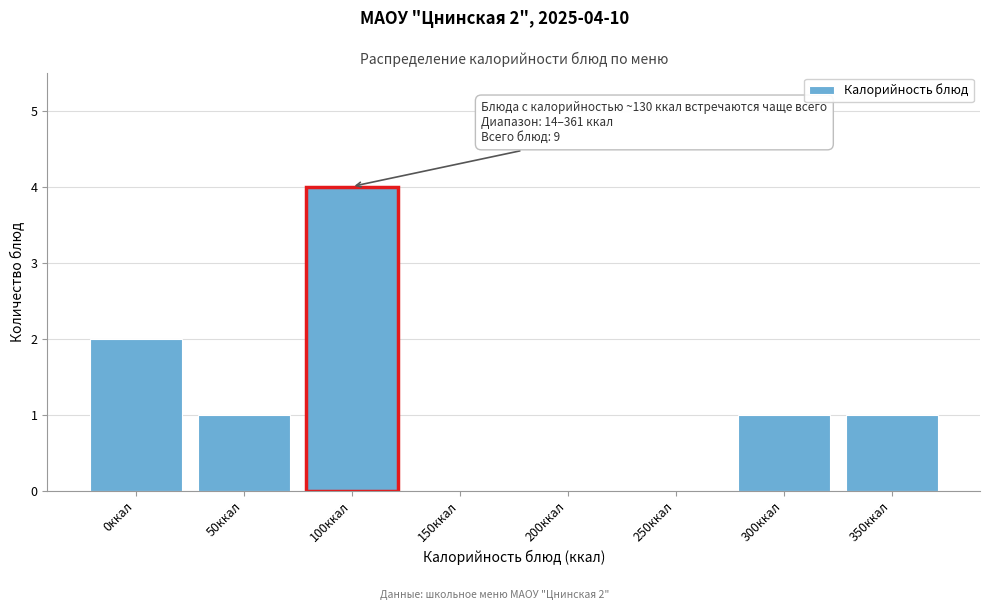

Reading right to left, transcribe all the data shown in this chart.

350ккал=1	300ккал=1	250ккал=0	200ккал=0	150ккал=0	100ккал=4	50ккал=1	0ккал=2